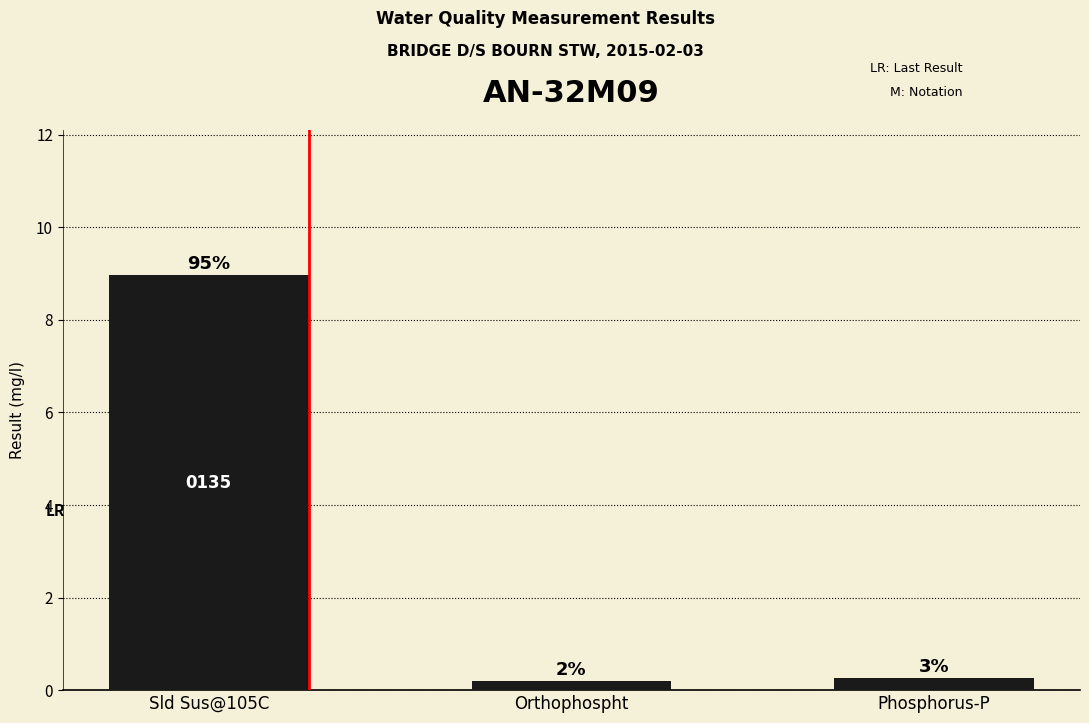

How many bars are there in total?

3